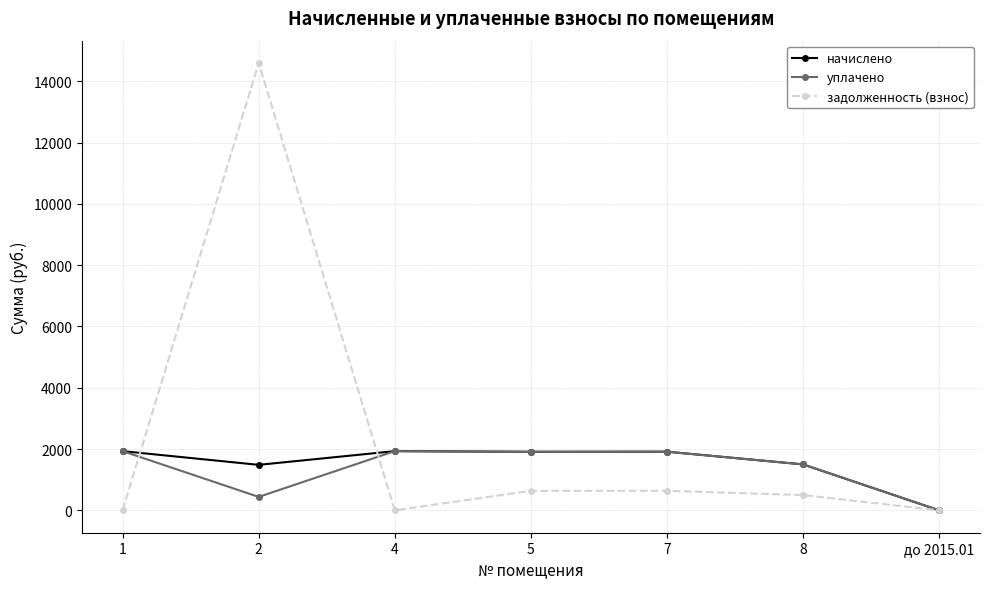

How many values in the начислено series are below 1909?

3